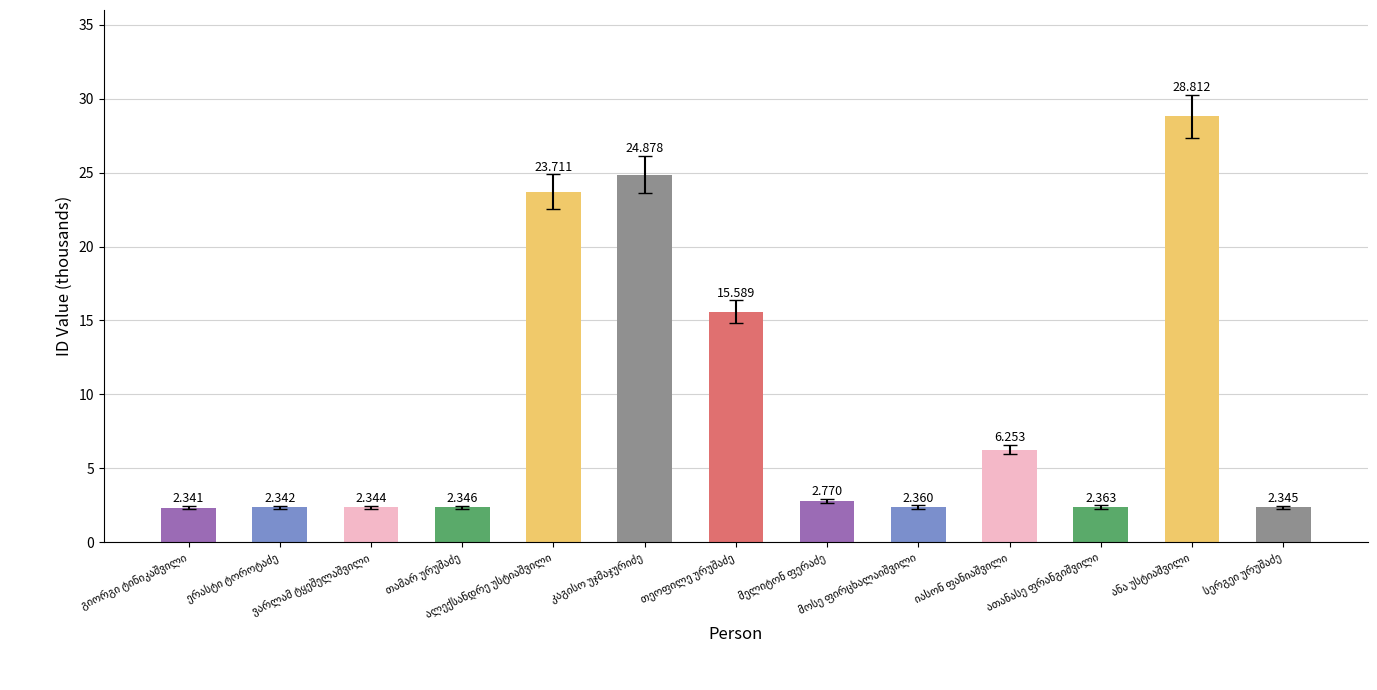

Rank the categories by value from highest to lowest.

ანა უსტიაშვილი, კაგისო უჯმაჯურიძე, ალექსანდრე უსტიაშვილი, თეოფილე ურუშაძე, იასონ ფანიაშვილი, მელიტონ ფერაძე, ათანასე ფრანგიშვილი, მოსე ფირცხალაიშვილი, თამარ ურუშაძე, სერგეი ურუშაძე, ვარლამ ტყეშელაშვილი, ერასტი ტოროტაძე, გიორგი ტინიკაშვილი